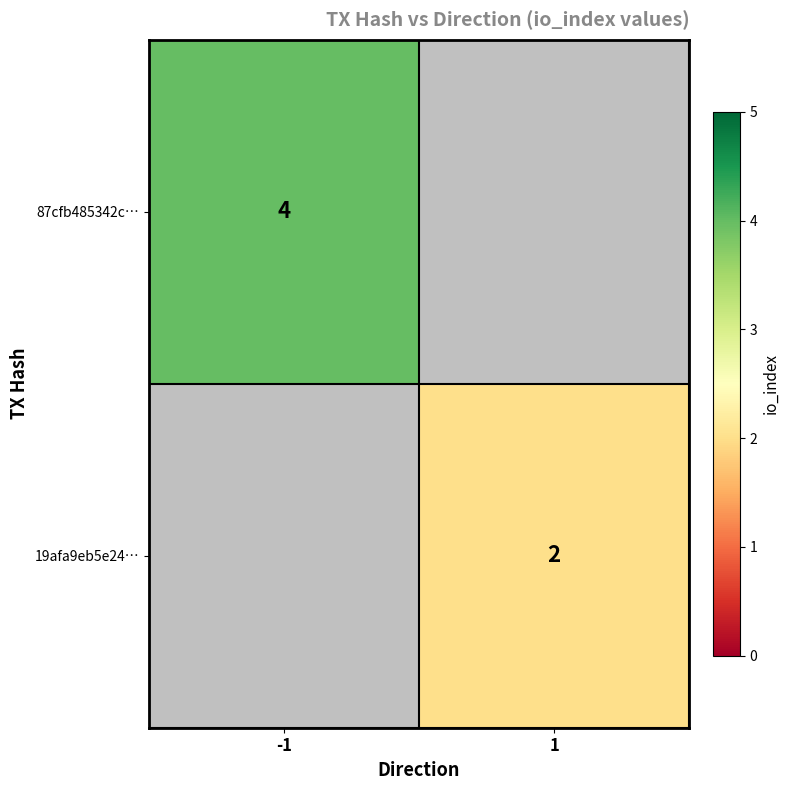

Which has a higher value, -1 or 1?

1